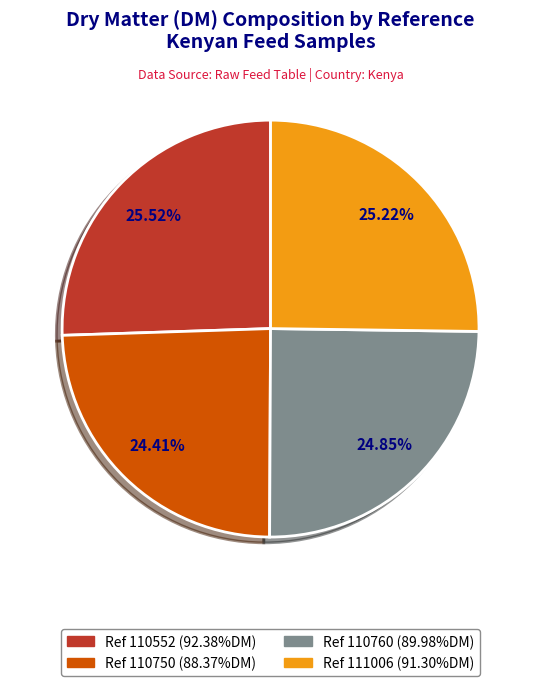

Is there any slice that represents more than half of the pie?

No